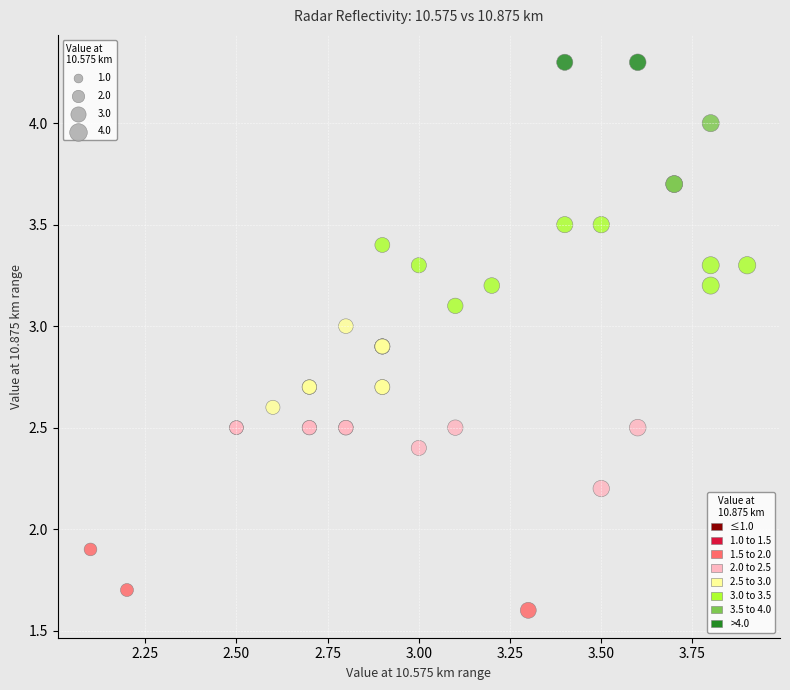

What Y value in the scatter plot is closest to 2?

1.9